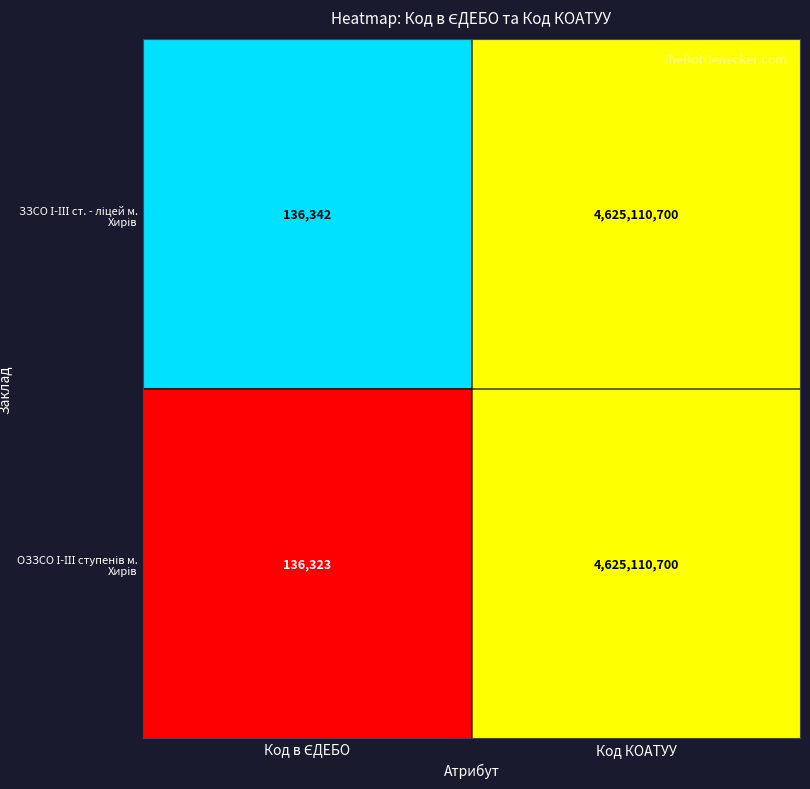

Which category has the highest value across all series?

Код КОАТУУ